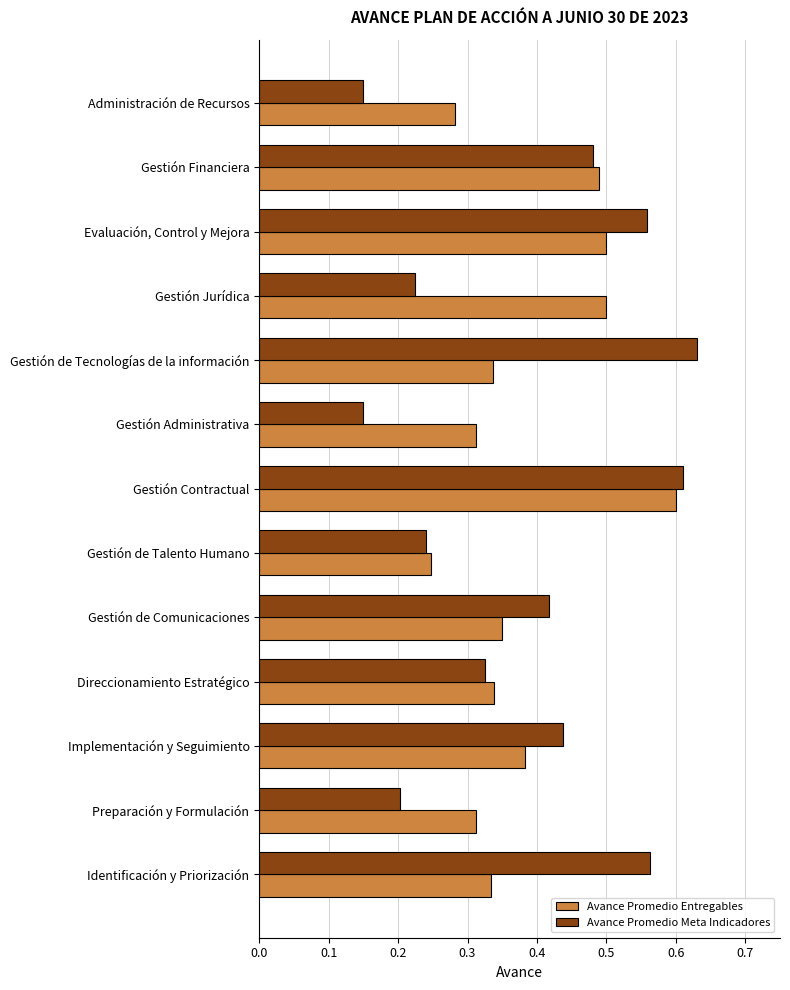

Which label corresponds to the largest value in the chart?

Gestión de Tecnologías de la información